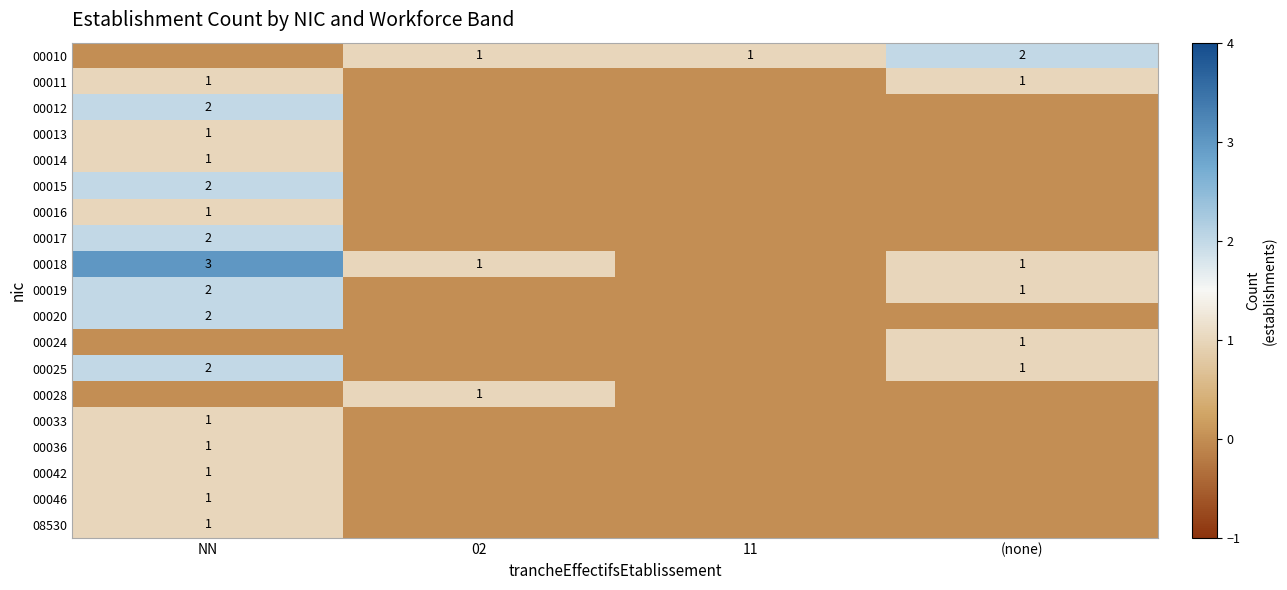

The value of 00042 at NN is 1. True or false?

True